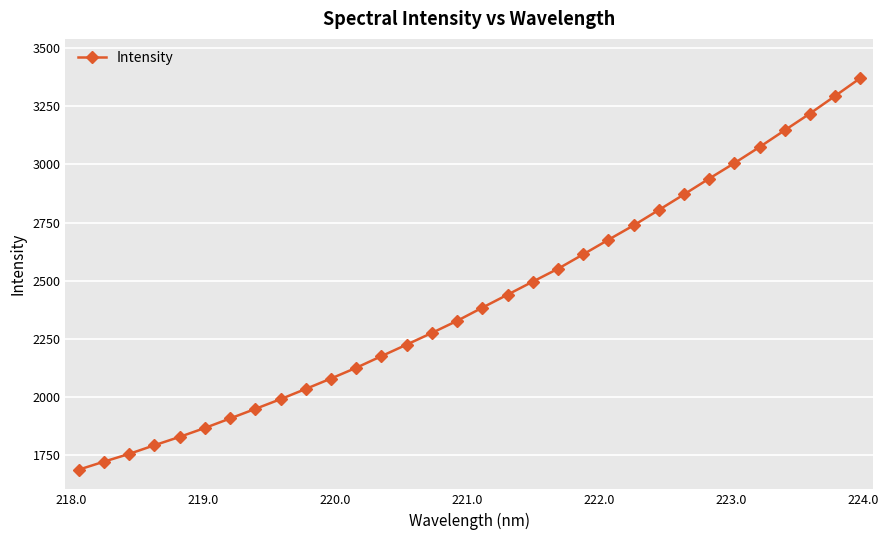

What is the value of the 8th point from the left?

1949.7